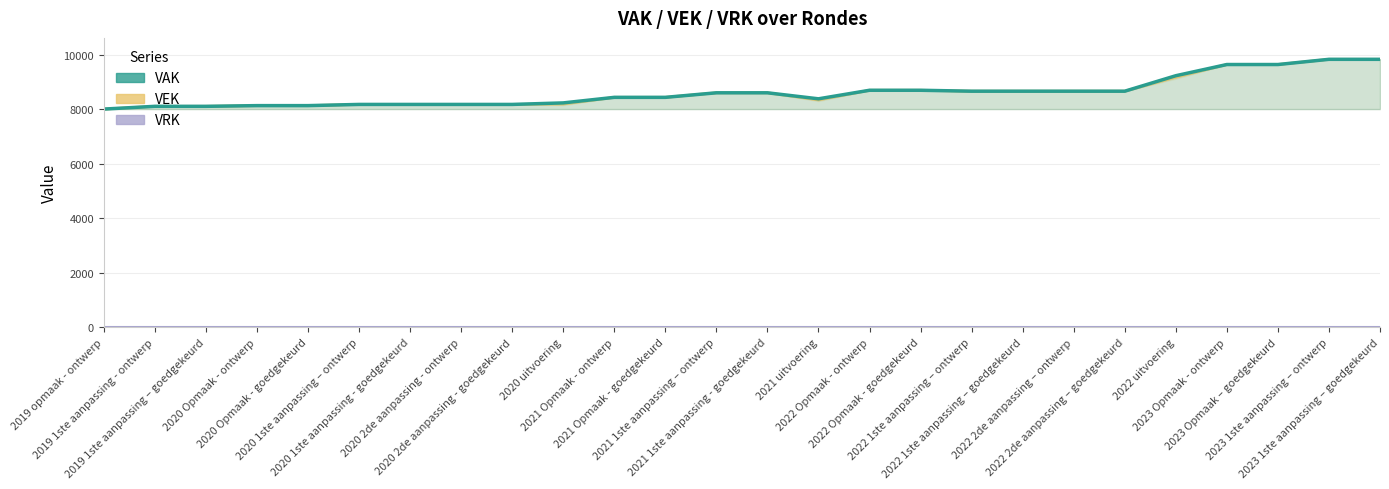

Where is VEK nearest to the value 8929?

2022 Opmaak - ontwerp